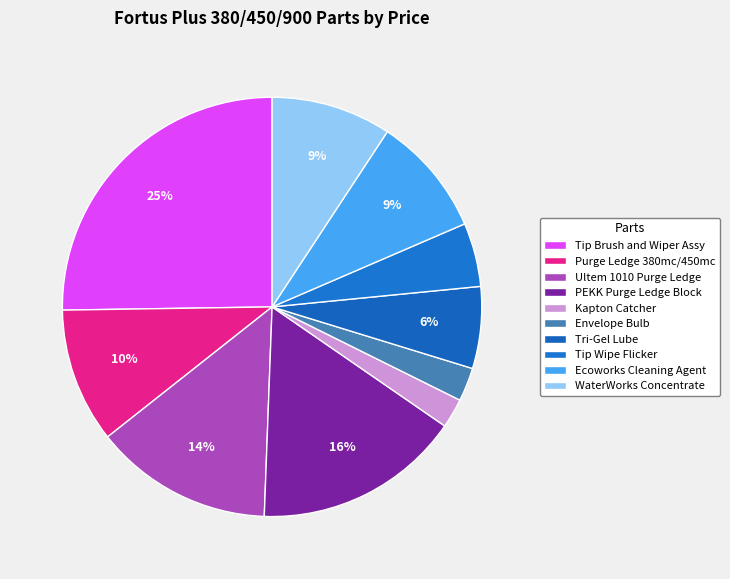

Is Tip Wipe Flicker the majority of the pie?

No